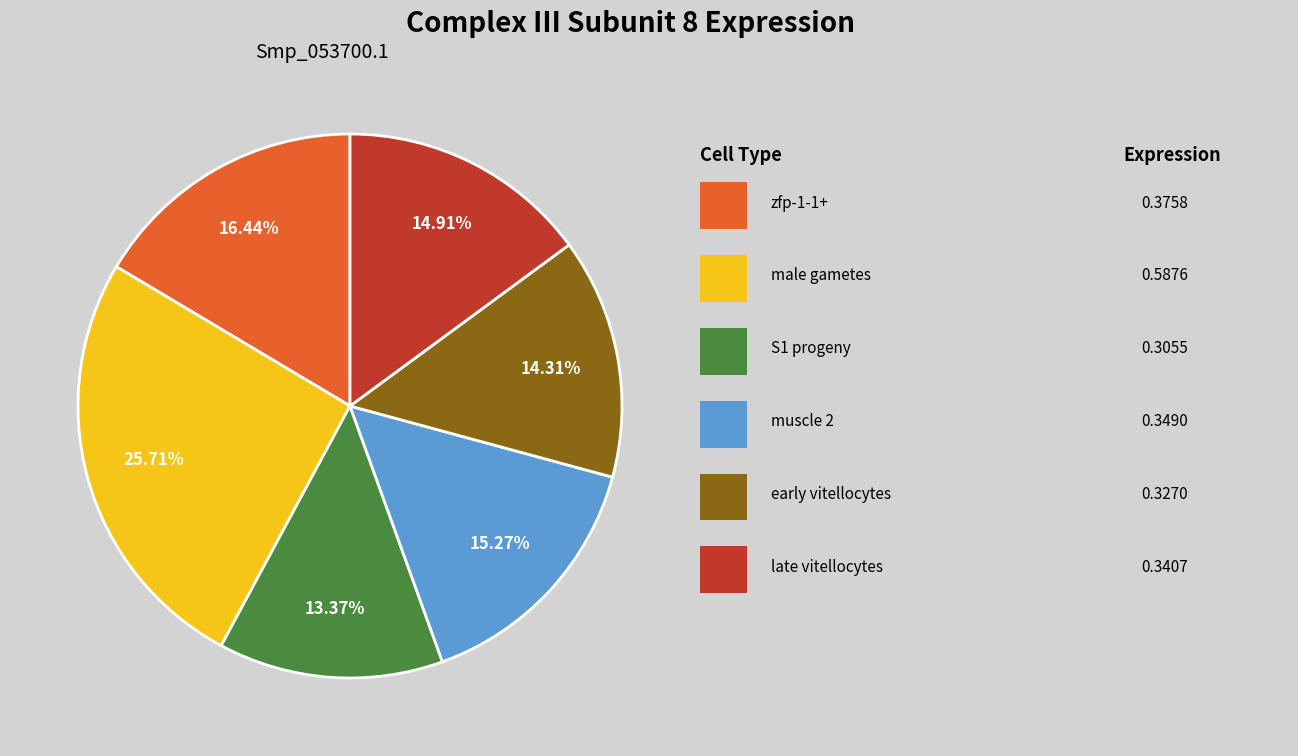

Is there any slice that represents more than half of the pie?

No